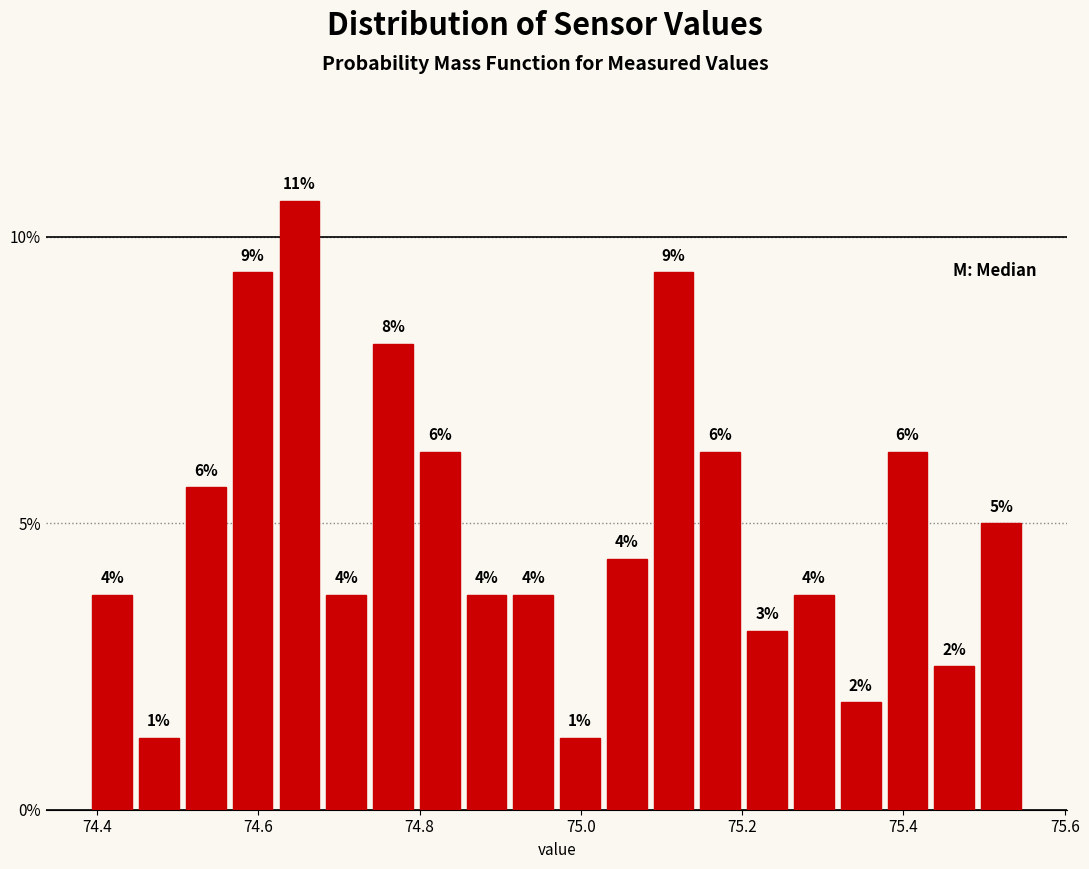

Around what value on the x-axis is the tallest bar? Give the approximate position of its centre, as read against the axis.

74.66